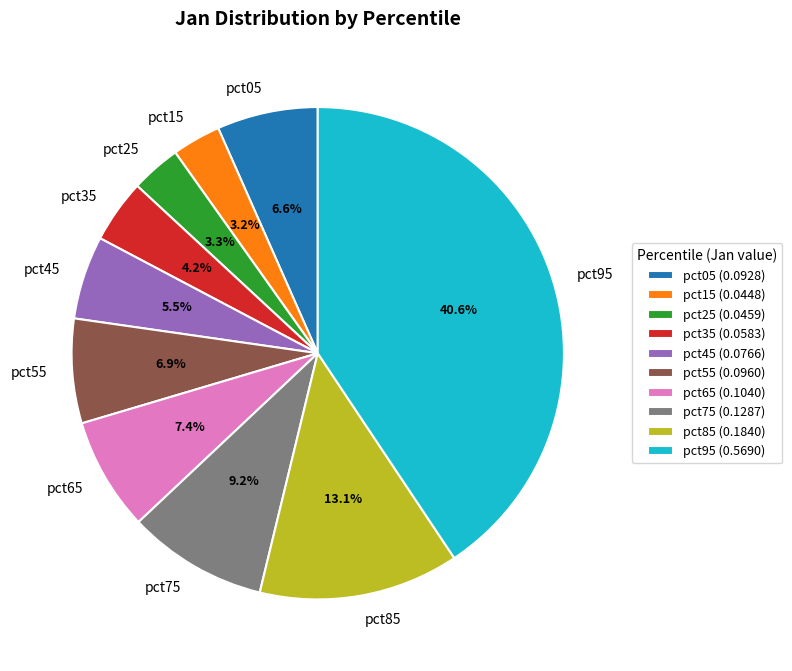

What percentage do pct15 and pct75 together represent?

12.4%